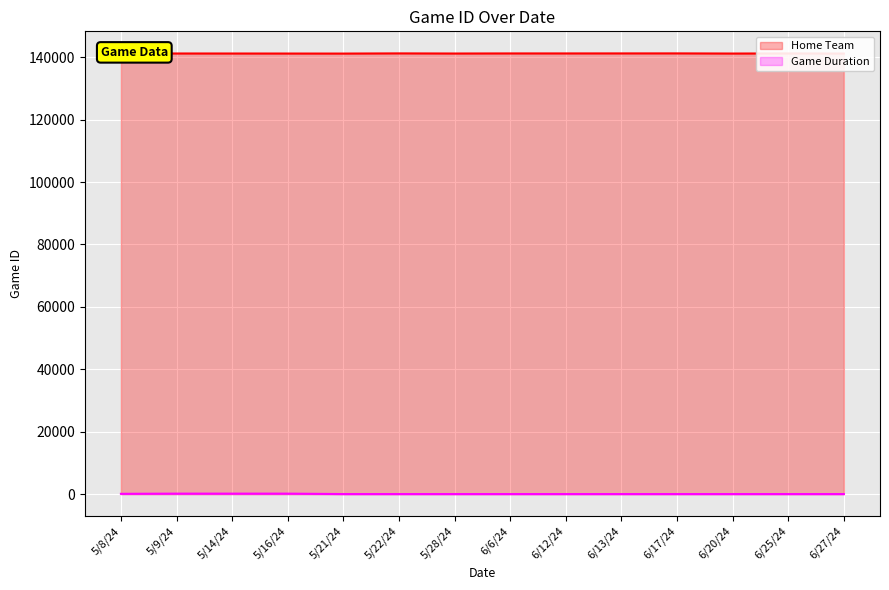

At which label does Home Team first exceed 141218?

5/8/24